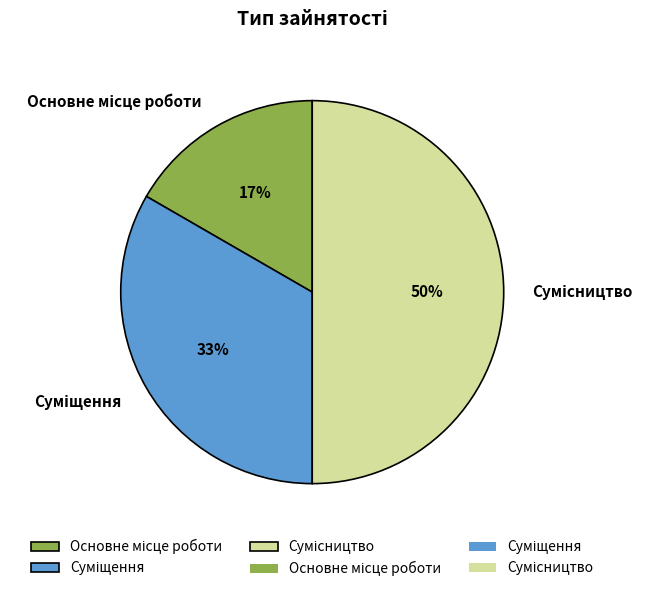

To the nearest percent, what is the difference between the largest and smallest slice percentages?

33%